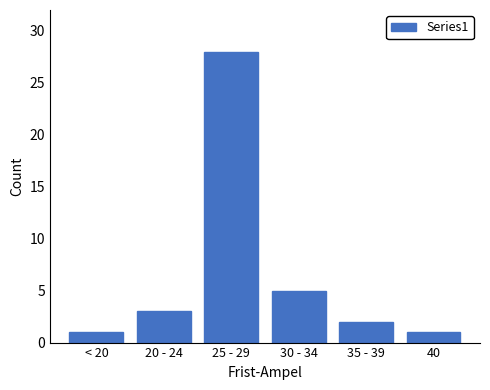

Reading right to left, list all the values displayed in this chart.

40=1	35 - 39=2	30 - 34=5	25 - 29=28	20 - 24=3	< 20=1